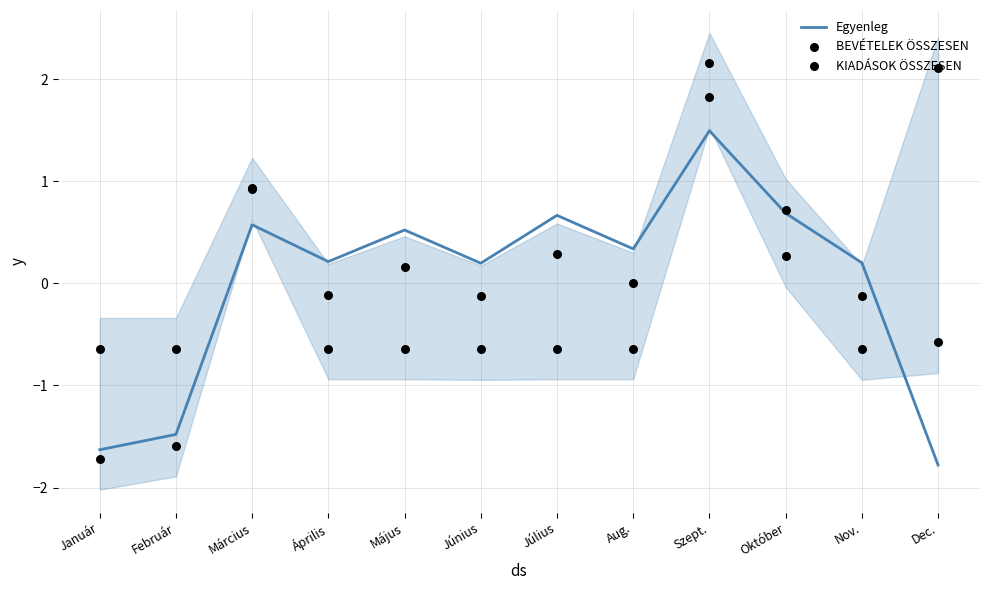

At which category is the sum across all series the highest?

Szept.